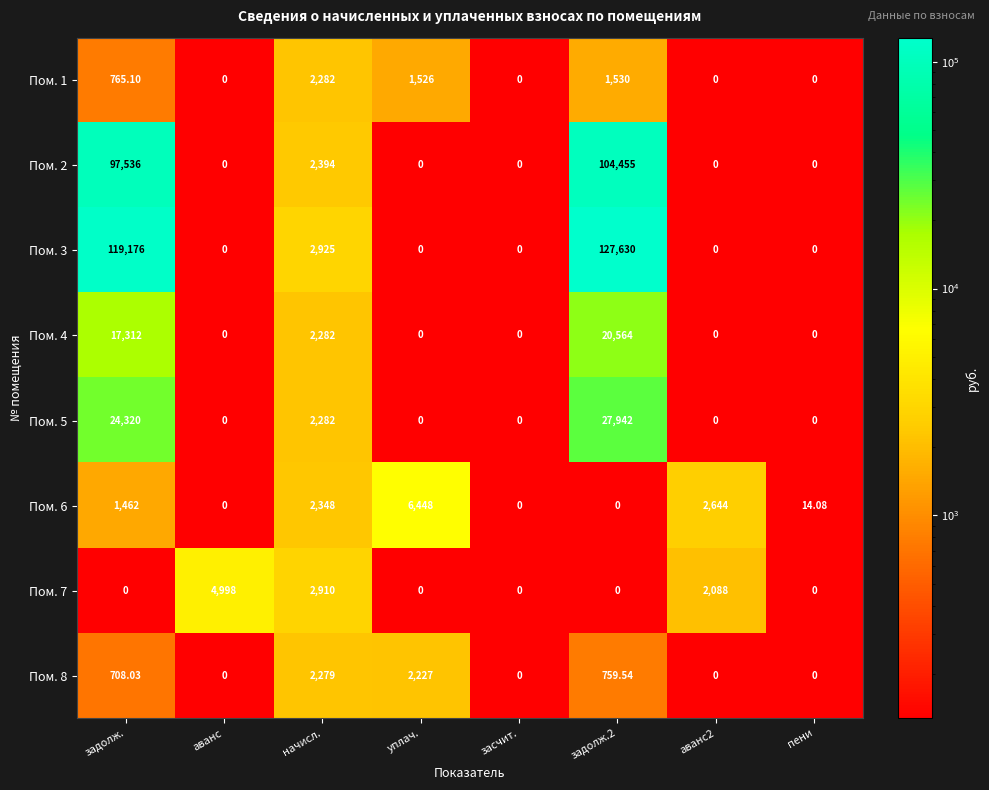

Which series has the largest total across all categories?

Пом. 3